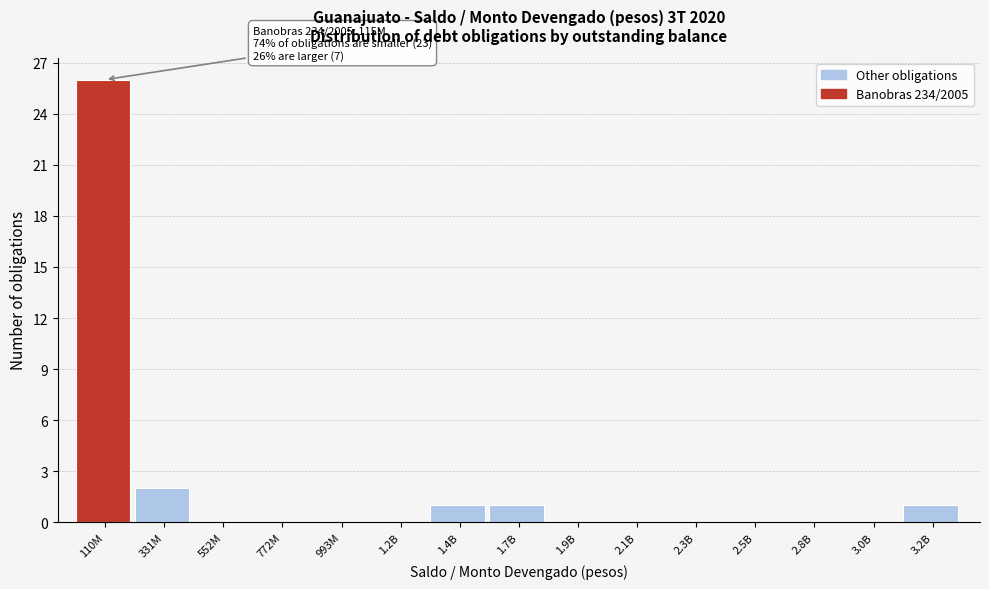

Reading right to left, extract all data points from this chart.

3.2B=1	3.0B=0	2.8B=0	2.5B=0	2.3B=0	2.1B=0	1.9B=0	1.7B=1	1.4B=1	1.2B=0	993M=0	772M=0	552M=0	331M=2	110M=26